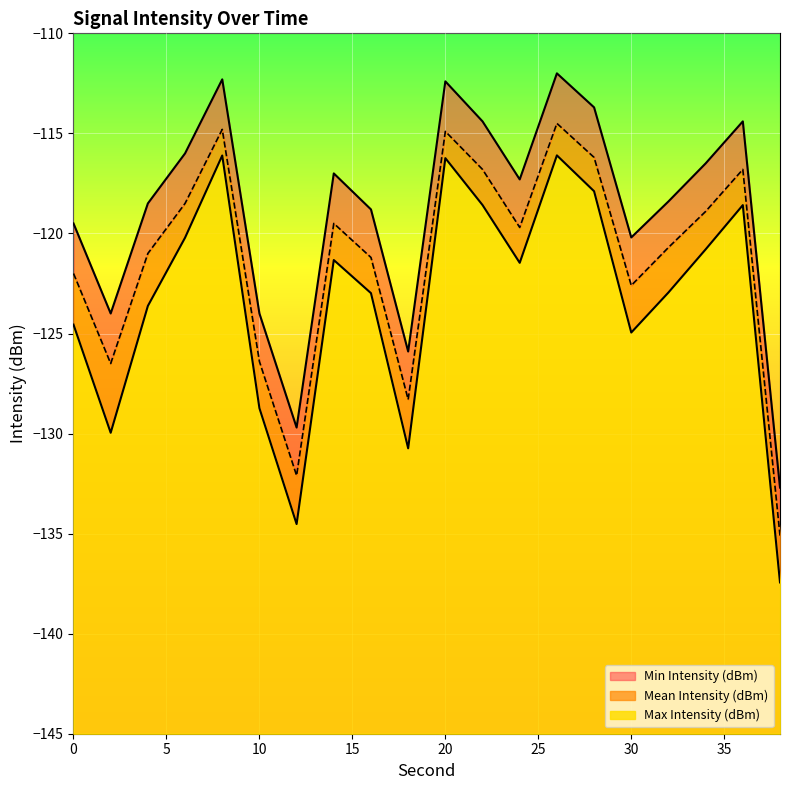

How many distinct data groups are displayed?

3